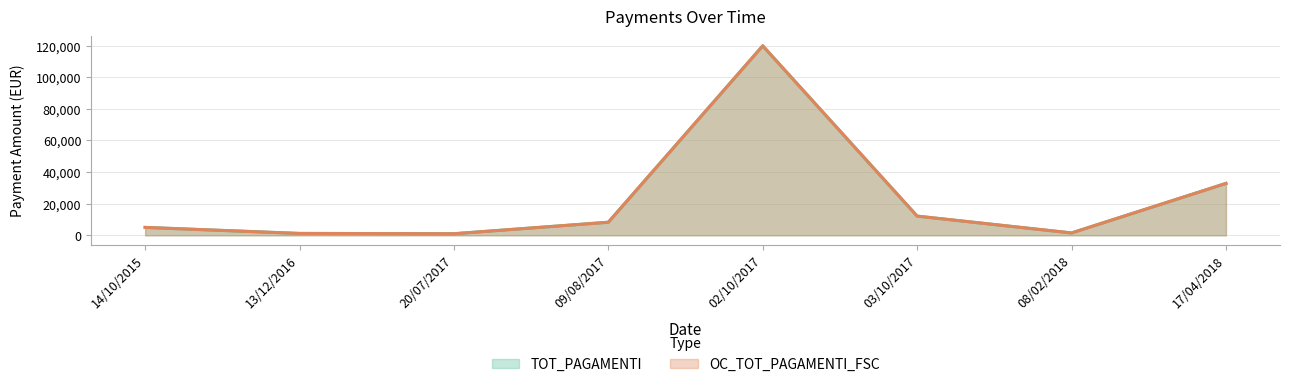

True or false: OC_TOT_PAGAMENTI_FSC (line) and TOT_PAGAMENTI (line) intersect in this chart.

False